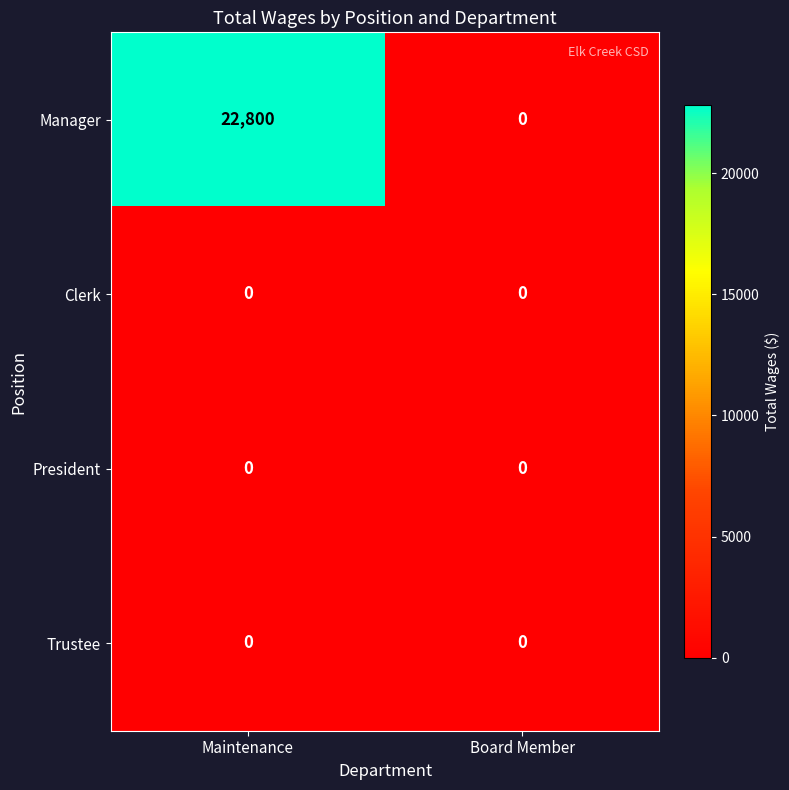

The value of Clerk at Board Member is 0. True or false?

True